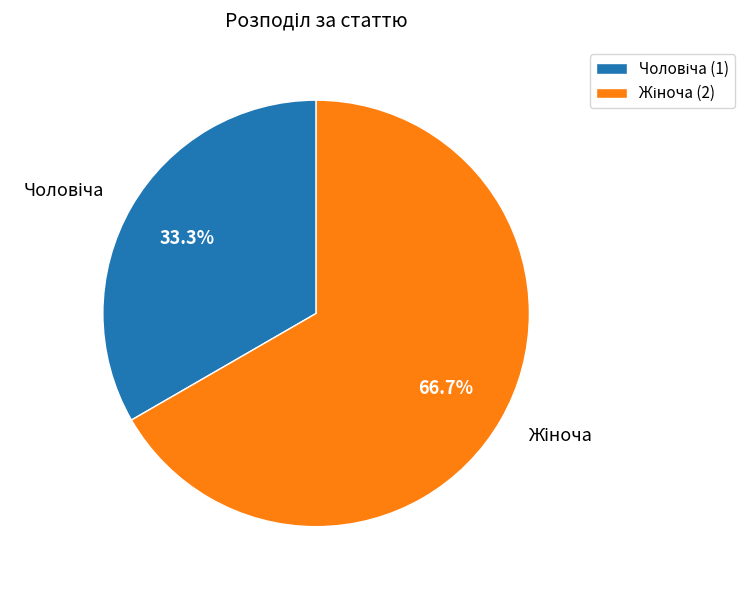

Is there a majority slice in this chart?

Yes